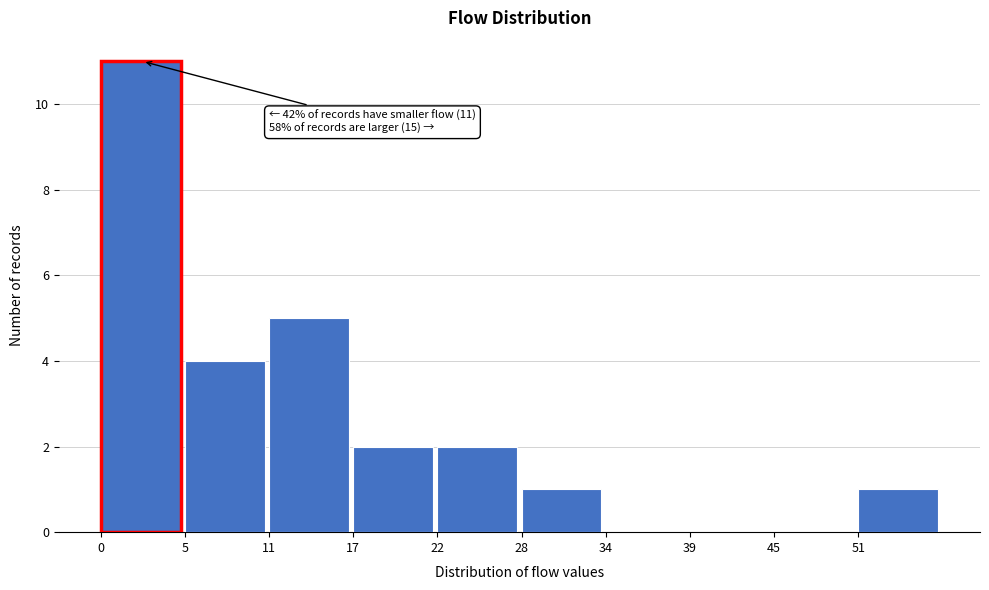

Reading right to left, transcribe all the data shown in this chart.

51=1	45=0	39=0	34=0	28=1	22=2	17=2	11=5	5=4	0=11